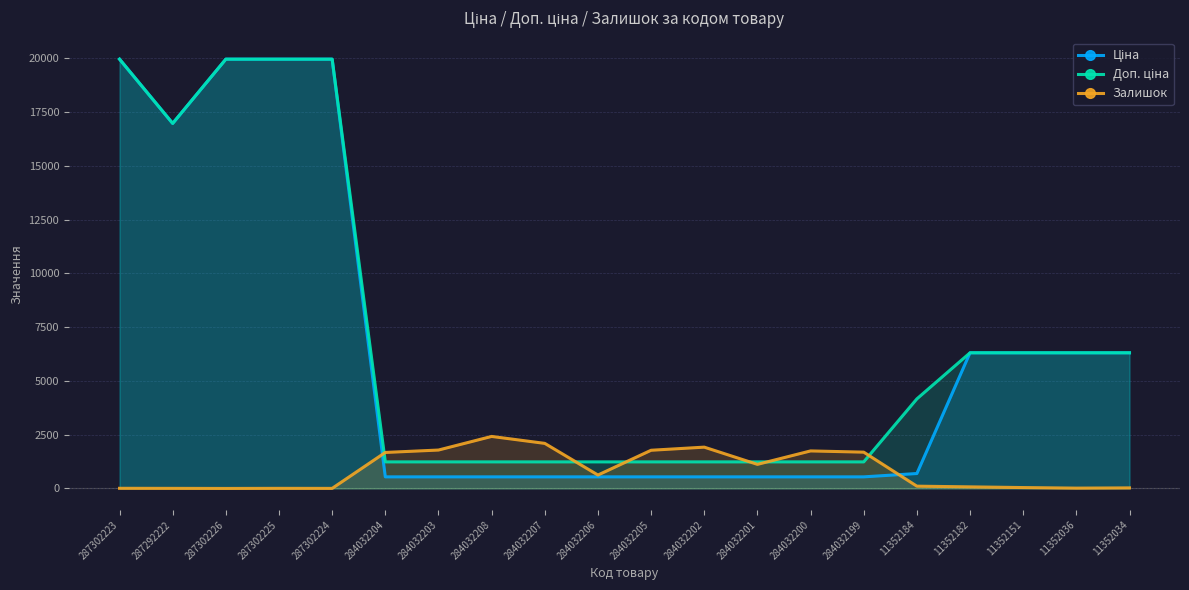

What position from the left is 11352036?

19